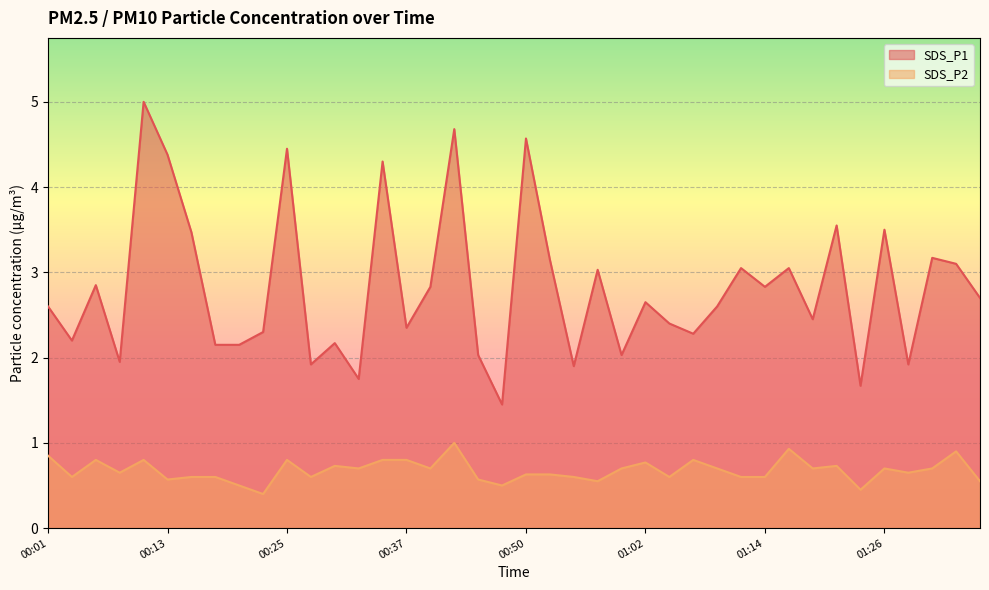

What is the label of the 4th point from the right?

01:29